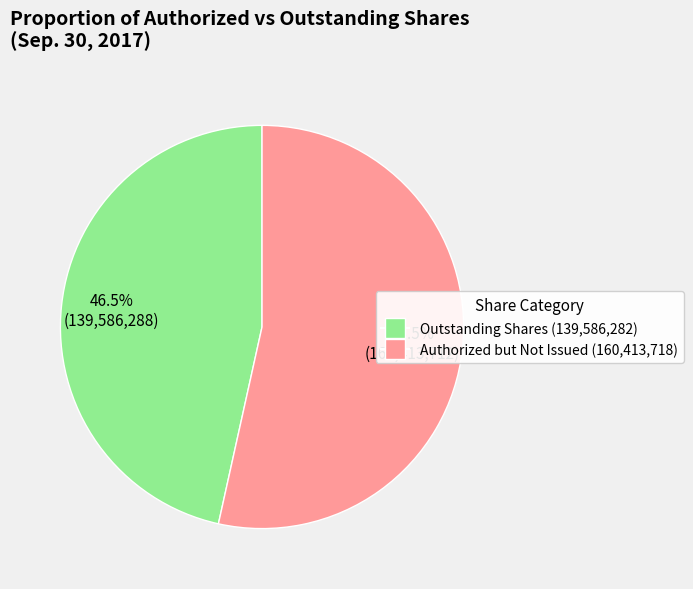

Is there any slice that represents more than half of the pie?

Yes